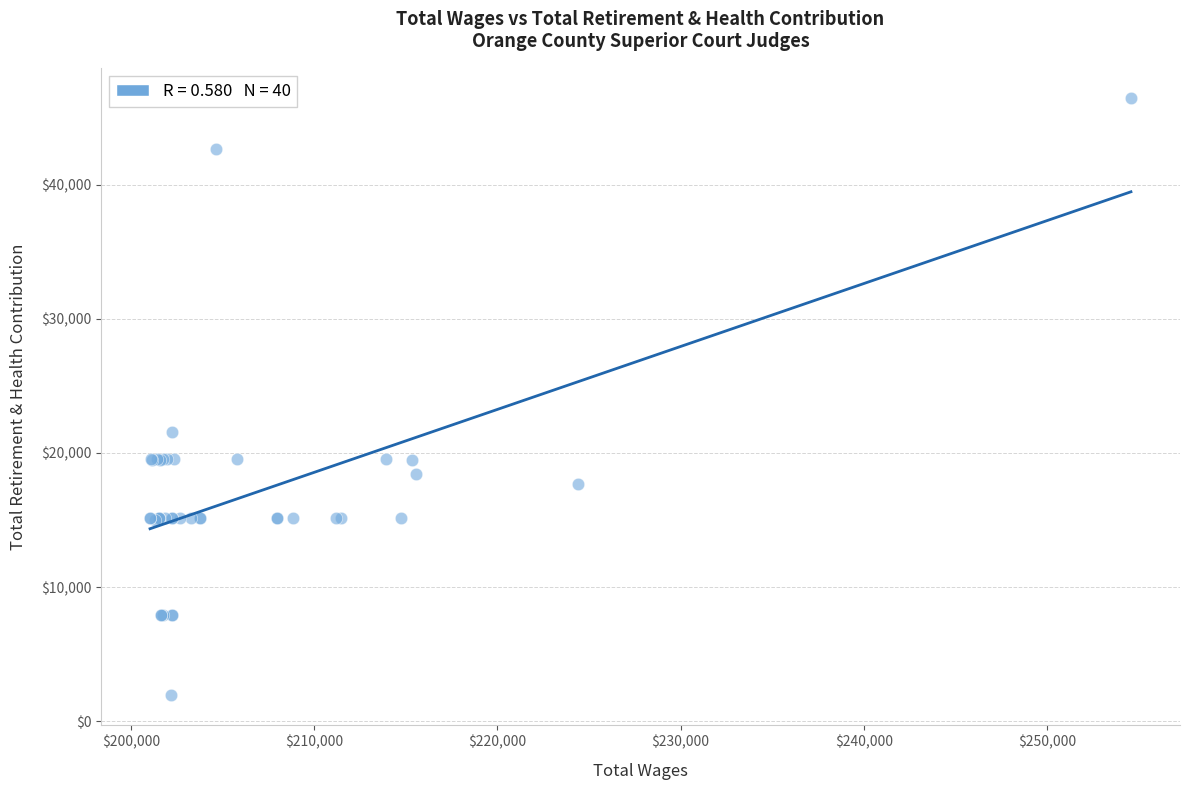

What Y value in the scatter plot is closest to 24221?

21584